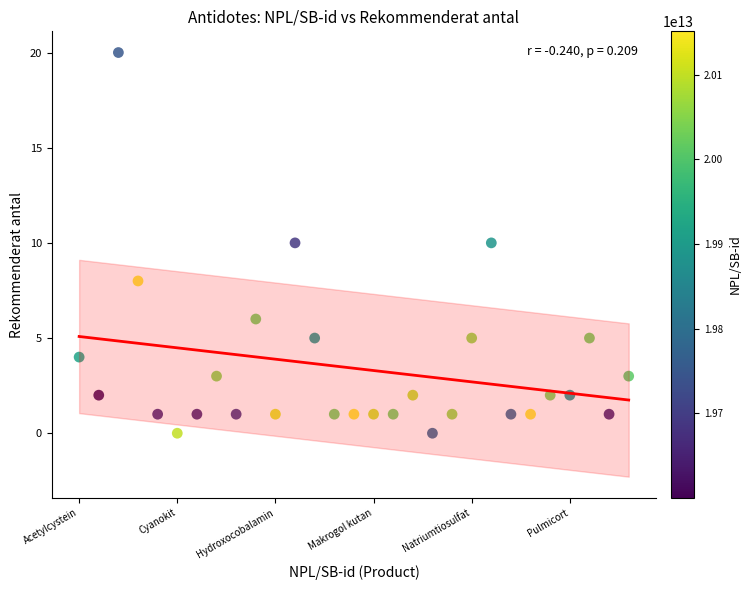

What is the range of Y values (max minus min)?

20